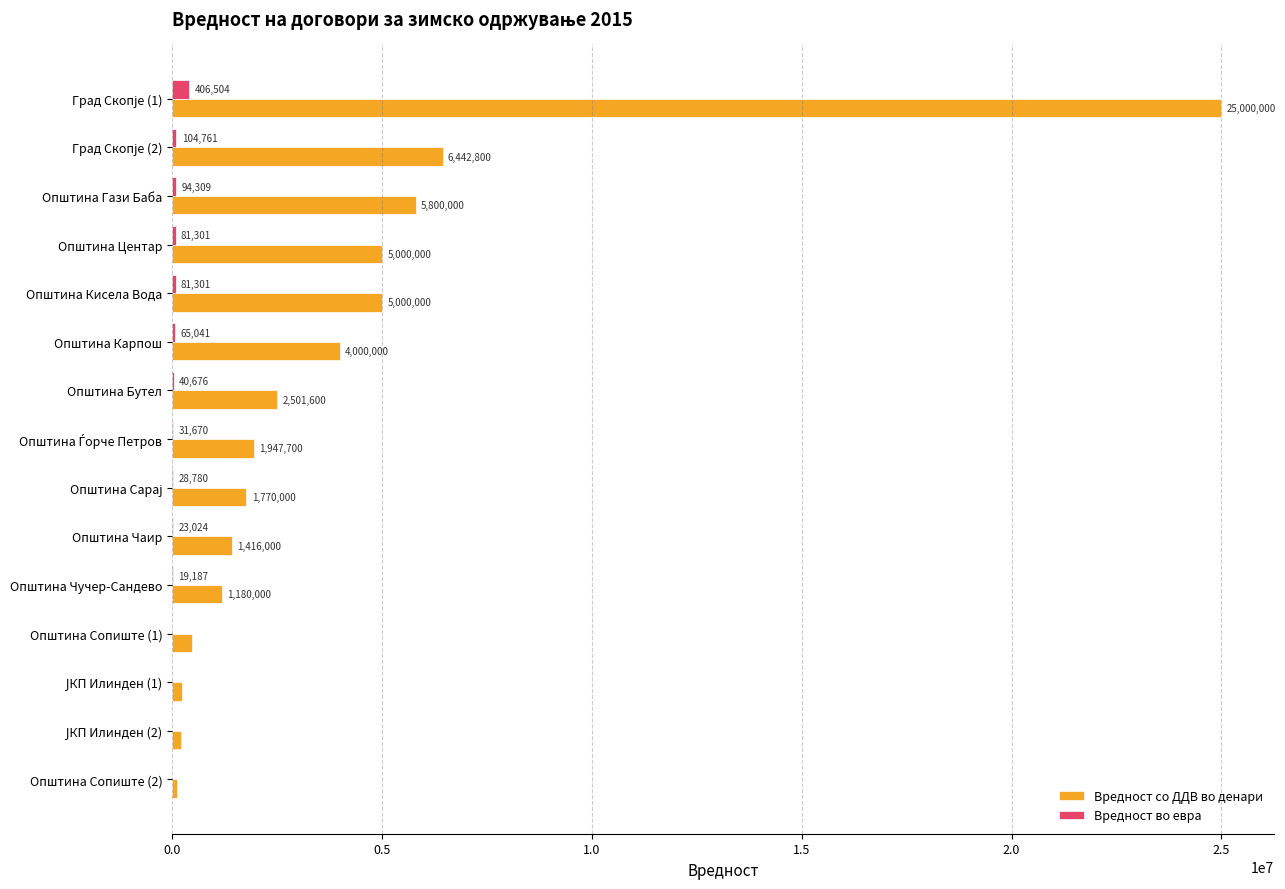

Is the value of Вредност со ДДВ во денари at Општина Центар greater than the value of Вредност во евра at Општина Гази Баба?

Yes